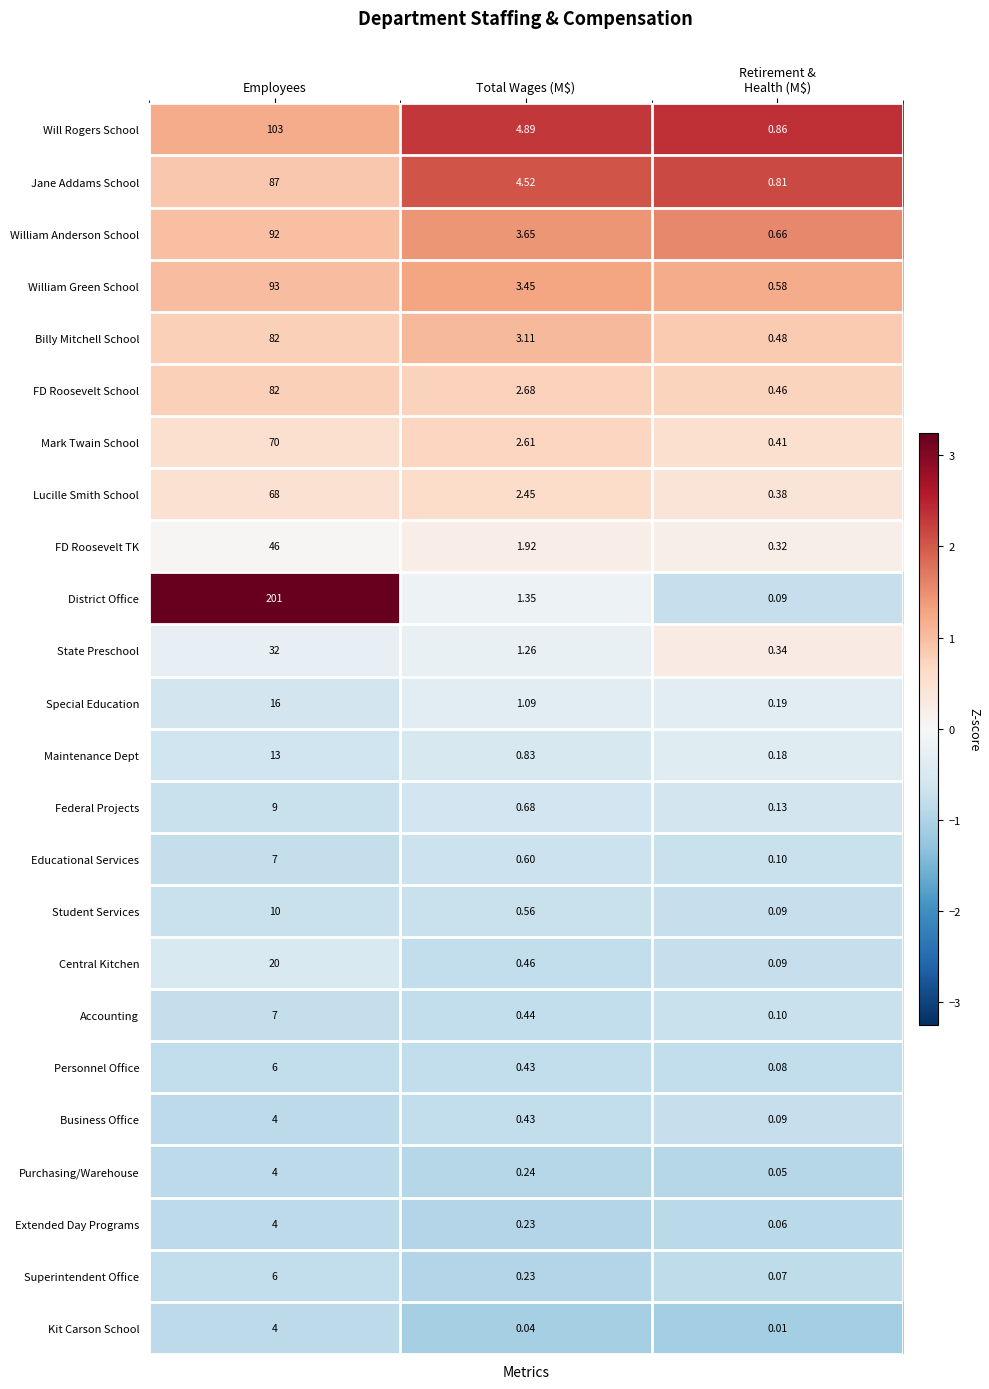

At which label does William Anderson School first exceed 3?

Employees